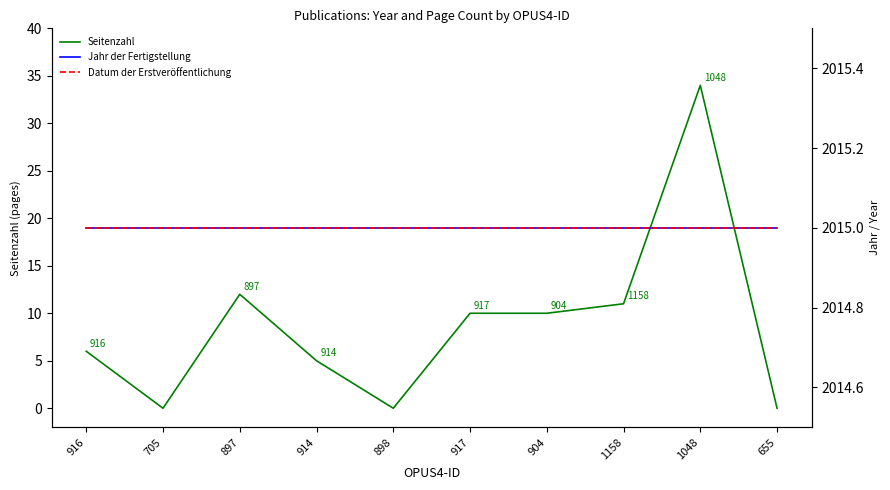

Reading right to left, transcribe all the data shown in this chart.

Seitenzahl: 655=0	1048=34	1158=11	904=10	917=10	898=0	914=5	897=12	705=0	916=6
Jahr der Fertigstellung: 655=2015	1048=2015	1158=2015	904=2015	917=2015	898=2015	914=2015	897=2015	705=2015	916=2015
Datum der Erstveröffentlichung: 655=2015	1048=2015	1158=2015	904=2015	917=2015	898=2015	914=2015	897=2015	705=2015	916=2015